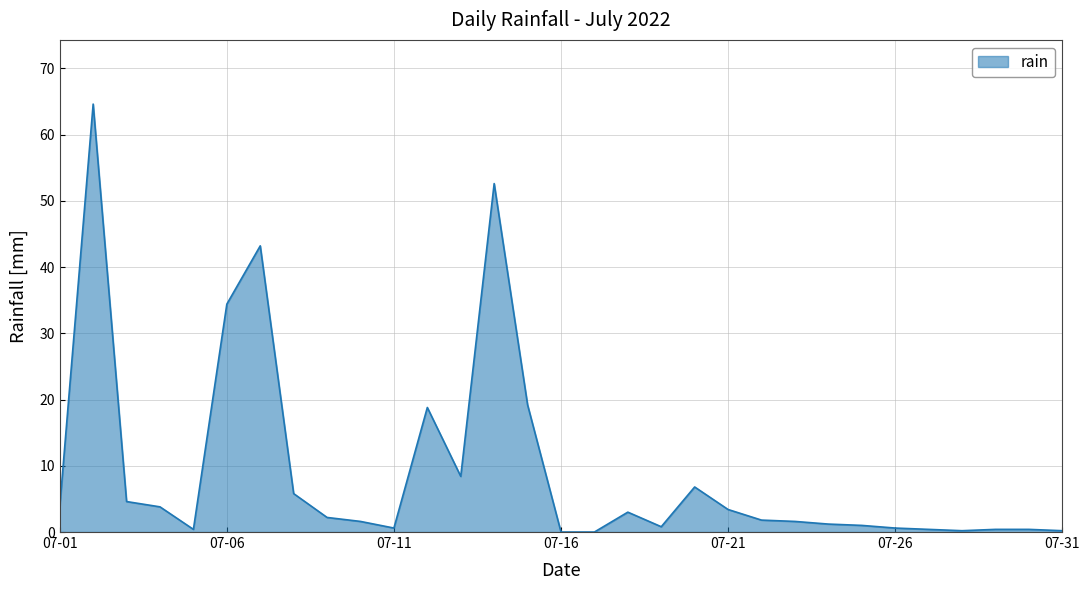

What is the greatest value displayed?

64.6